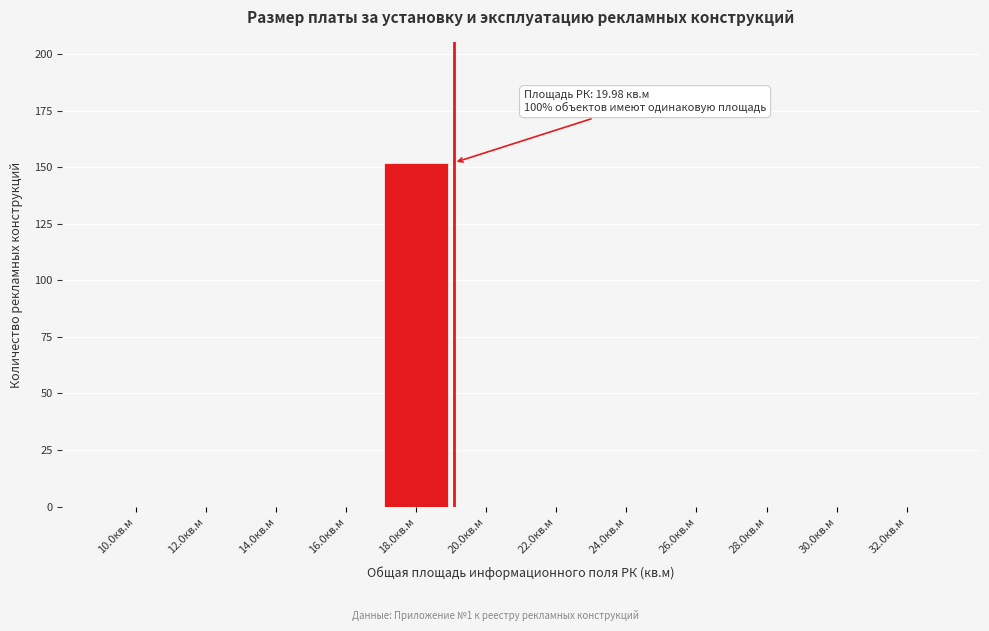

Reading right to left, list all the values displayed in this chart.

32.0кв.м=0	30.0кв.м=0	28.0кв.м=0	26.0кв.м=0	24.0кв.м=0	22.0кв.м=0	20.0кв.м=0	18.0кв.м=152	16.0кв.м=0	14.0кв.м=0	12.0кв.м=0	10.0кв.м=0